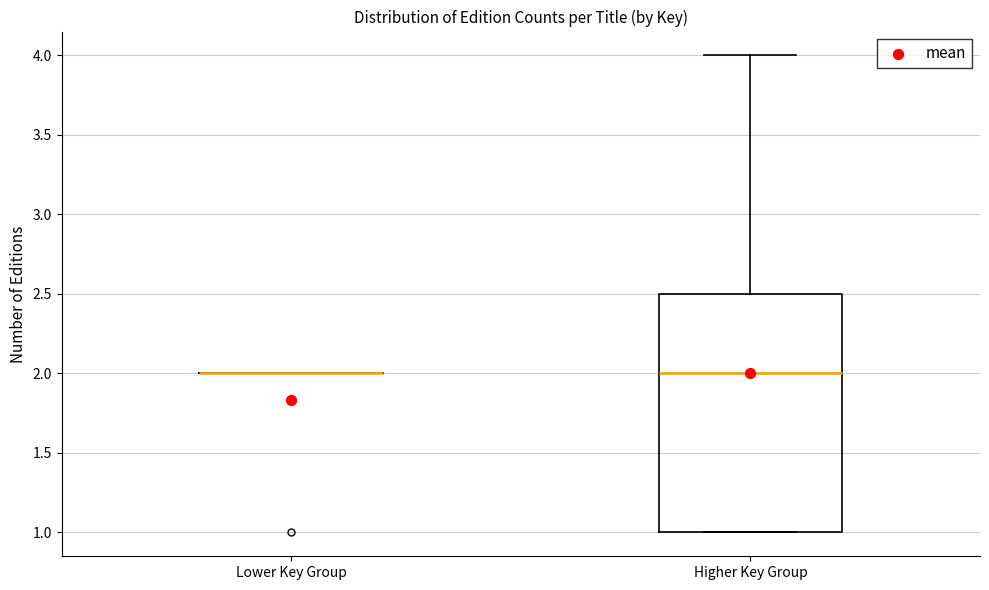

Reading left to right, transcribe this box plot: for each box, give where its median line is, the range the box spans, and where its two whiskers end, as read against the y-axis. The values are not printed on the chart, so give them approximately, as read against the axis.

Lower Key Group: box collapsed to a line at 2.0, whiskers 2.0 to 2.0
Higher Key Group: median 2.0, box 1.0 to 2.5, whiskers 1.0 to 4.0